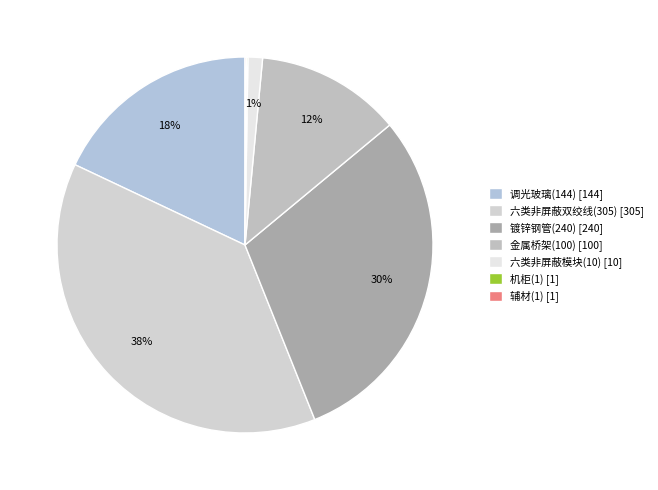

What is the largest slice in the pie chart?

六类非屏蔽双绞线(305)